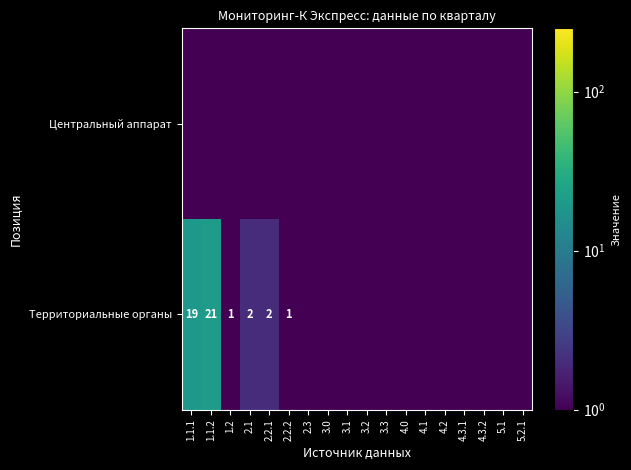

Which category has the highest value across all series?

1.1.2